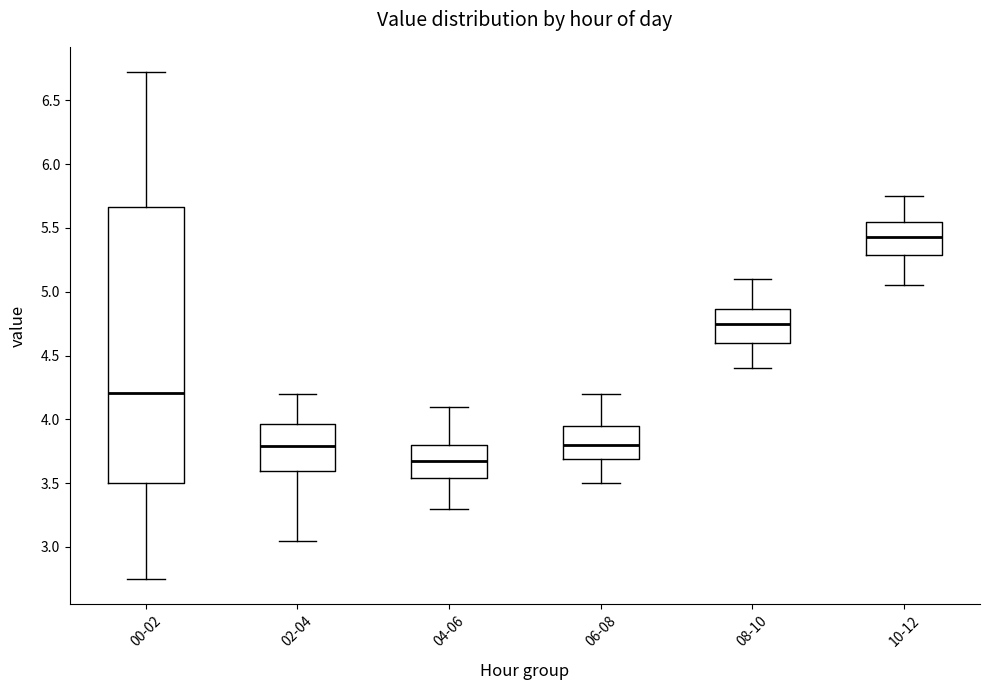

Reading left to right, read every box against the y-axis: the position of its median line, the range the box covers, and the ends of its whiskers. The values are not printed on the chart, so give them approximately, as read against the axis.

00-02: median 4.20, box 3.50 to 5.65, whiskers 2.75 to 6.70
02-04: median 3.80, box 3.60 to 3.95, whiskers 3.05 to 4.20
04-06: median 3.70, box 3.55 to 3.80, whiskers 3.30 to 4.10
06-08: median 3.80, box 3.70 to 3.95, whiskers 3.50 to 4.20
08-10: median 4.75, box 4.60 to 4.85, whiskers 4.40 to 5.10
10-12: median 5.45, box 5.30 to 5.55, whiskers 5.05 to 5.75